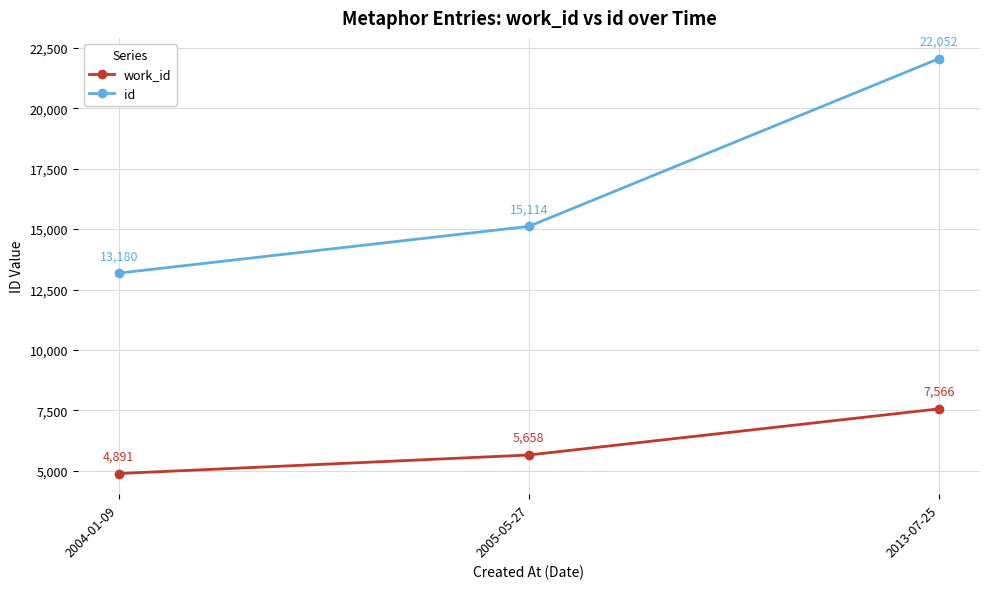

The work_id series shows 4891 at 2004-01-09. True or false?

True